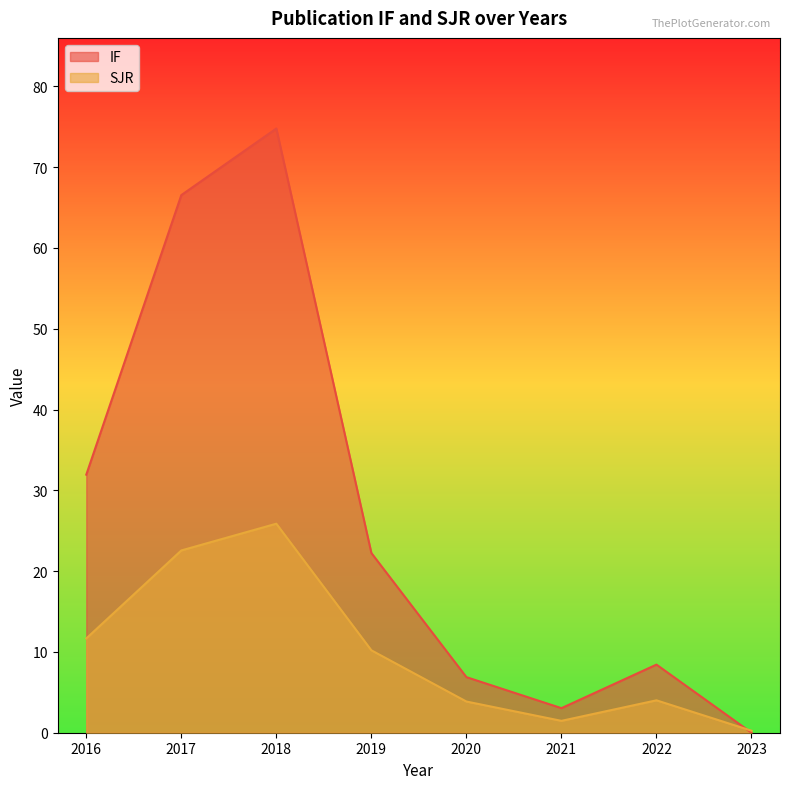

Which category has the highest value in the SJR series?

2018